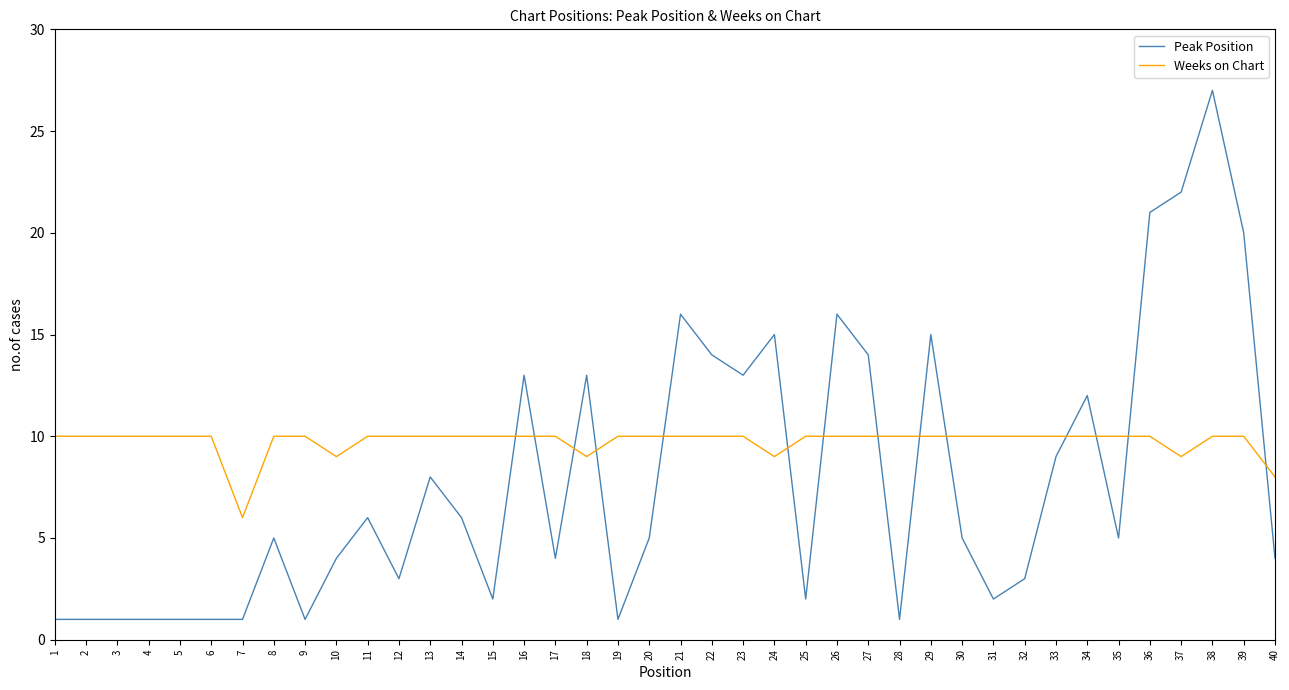

How many lines are shown in the chart?

2